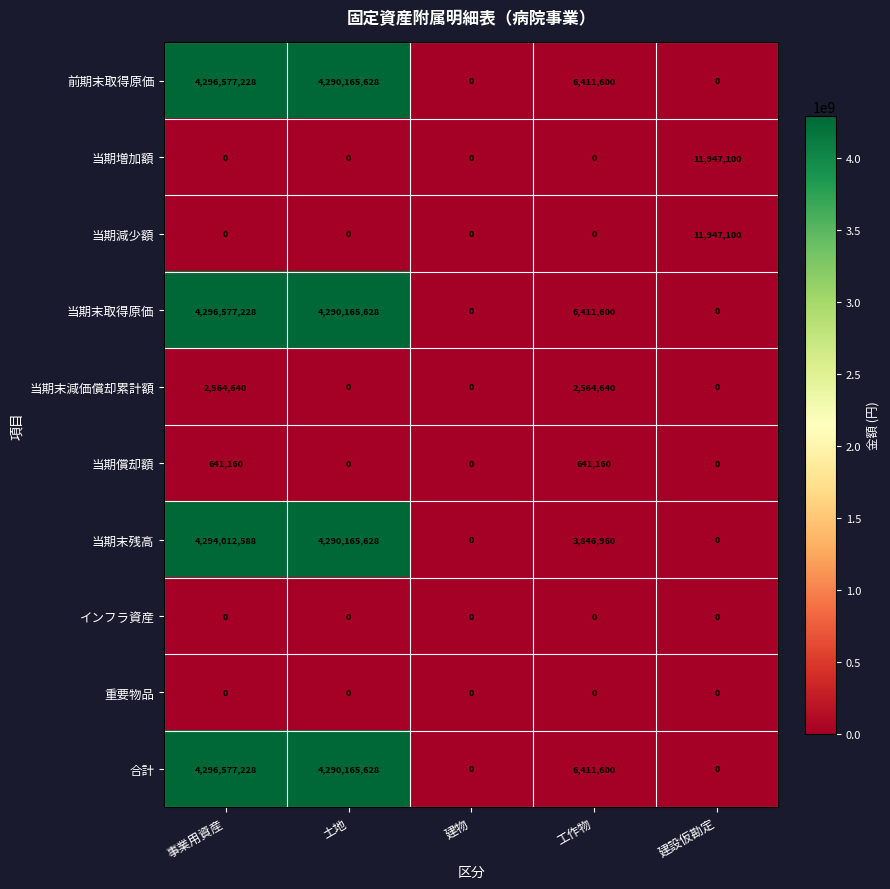

What is the total value across all series at 土地?

17160662512